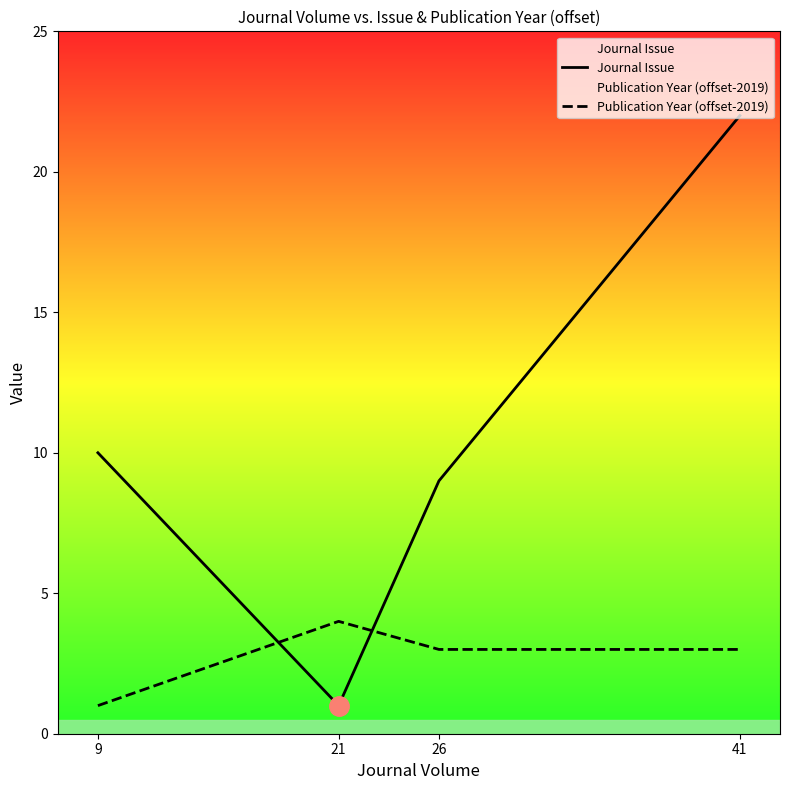

Count the number of categories in the chart.

4